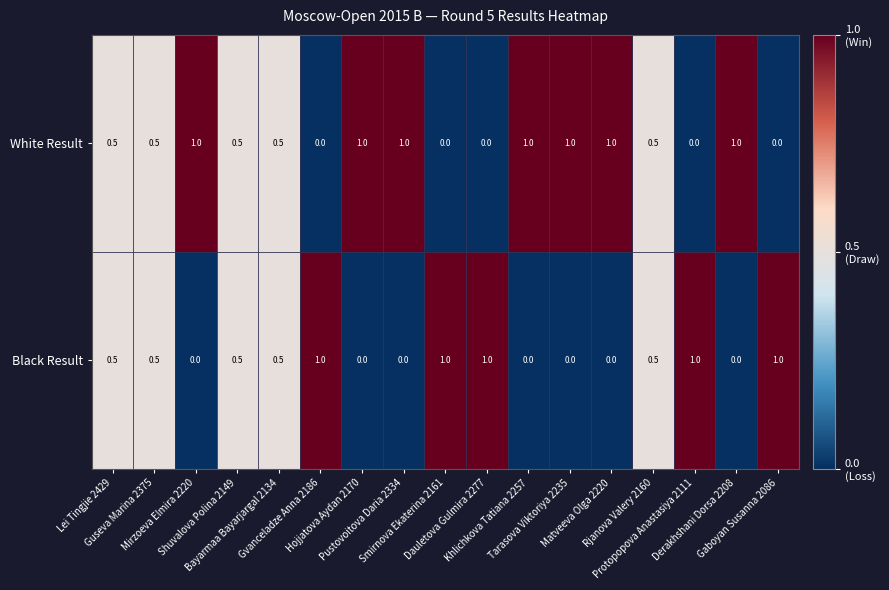

What is the highest value of the Black Result series?

1.0